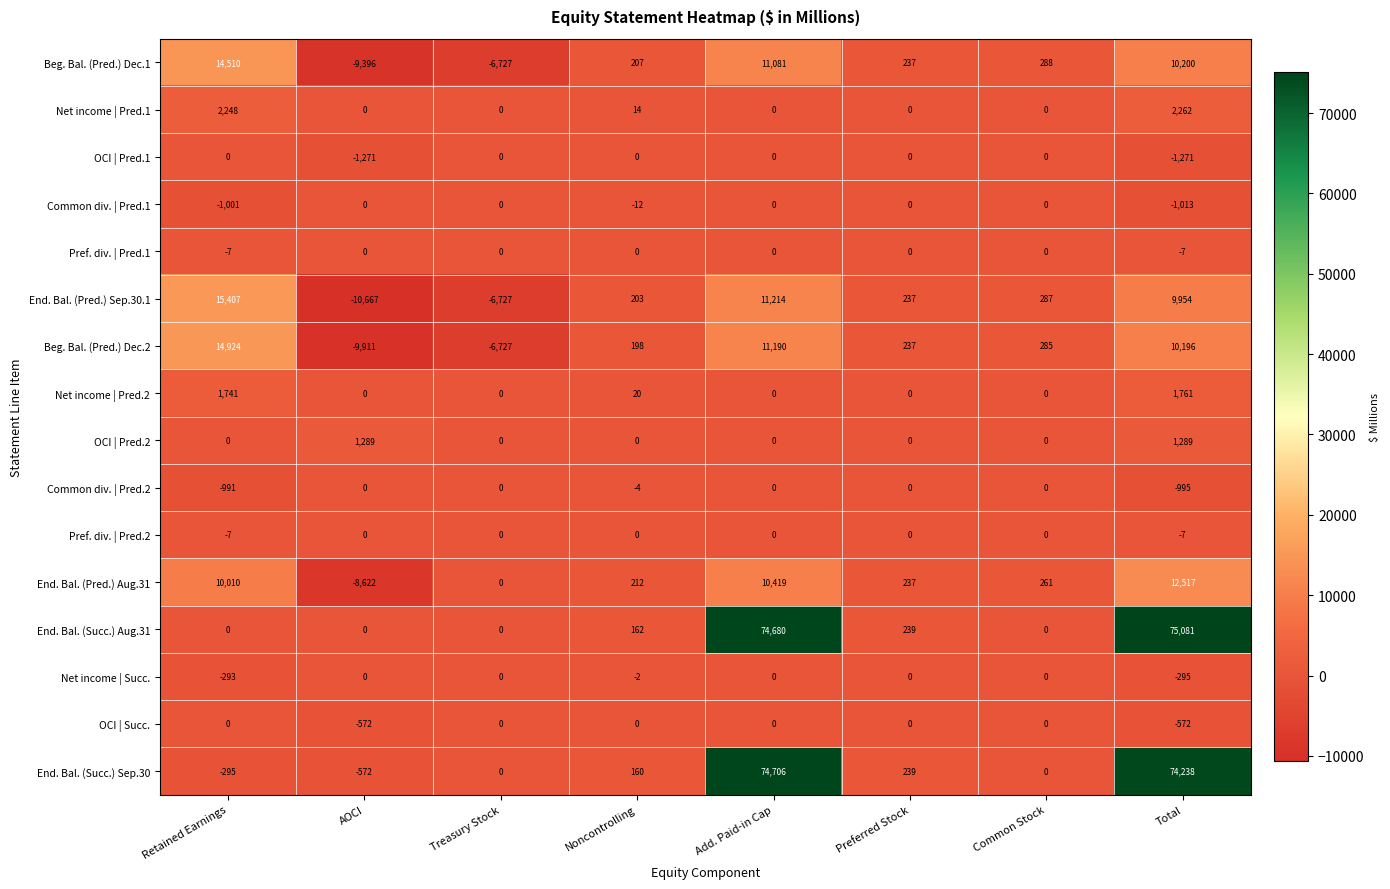

What is the greatest value displayed?

75081